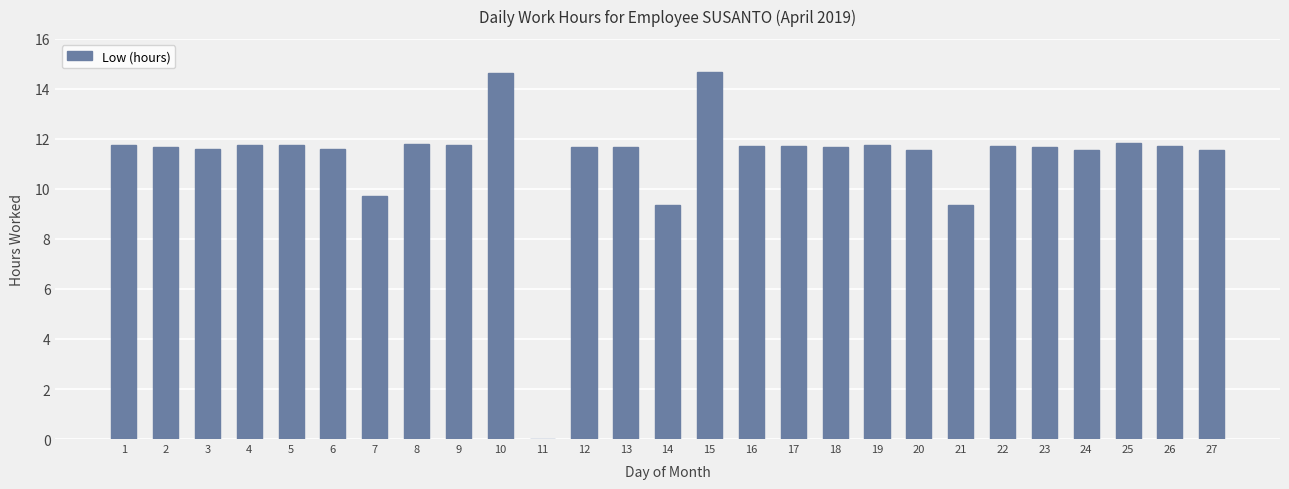

Approximately how many times larger is the value at 7 compared to 1?

0.8